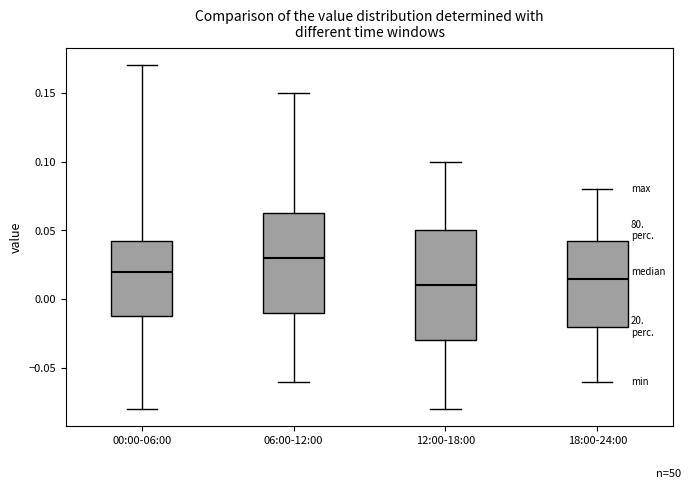

Comparing the boxes themselves (not the whiskers), which one is the tallest?

12:00-18:00